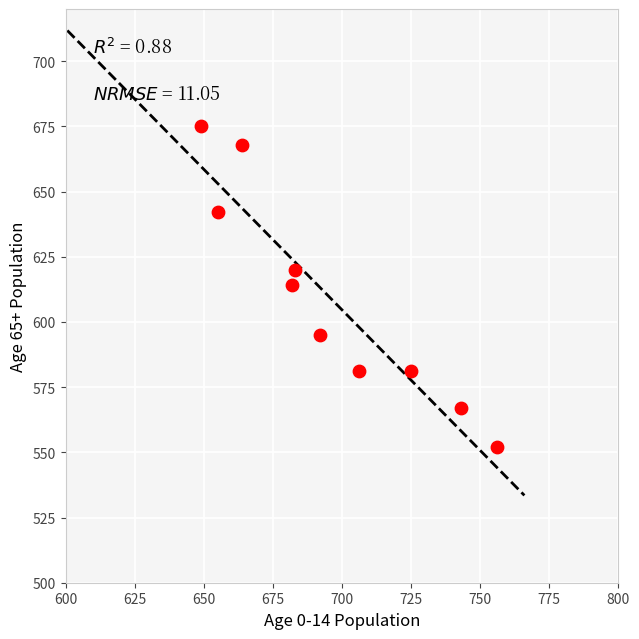

What is the average Y value?

610